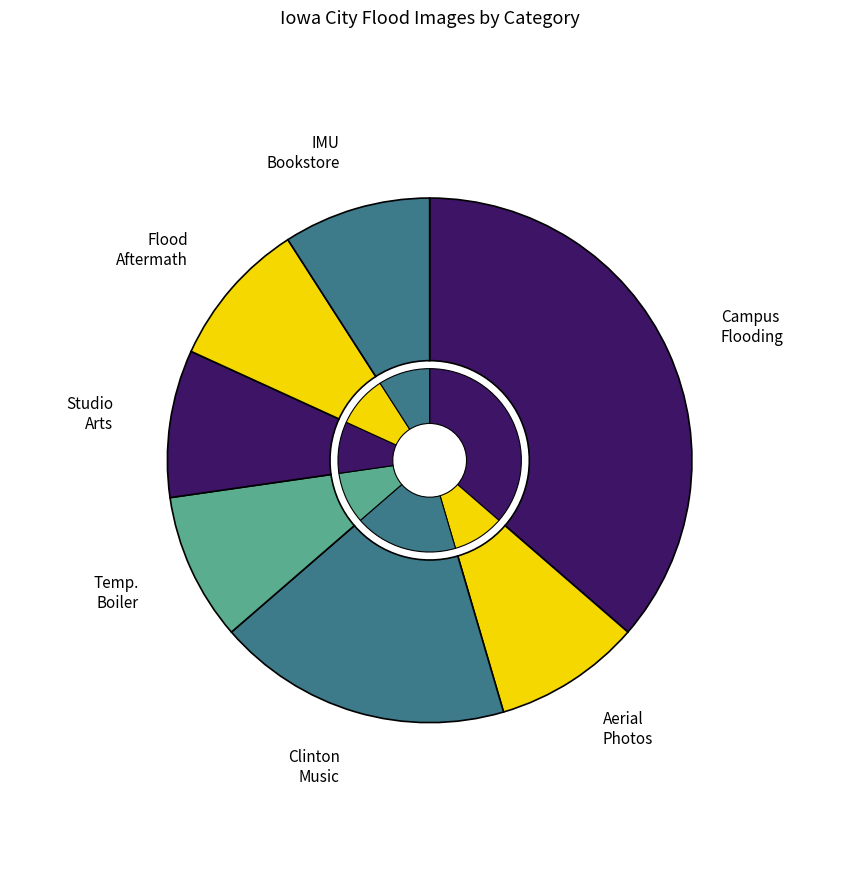

Is Campus Flooding the majority of the pie?

No